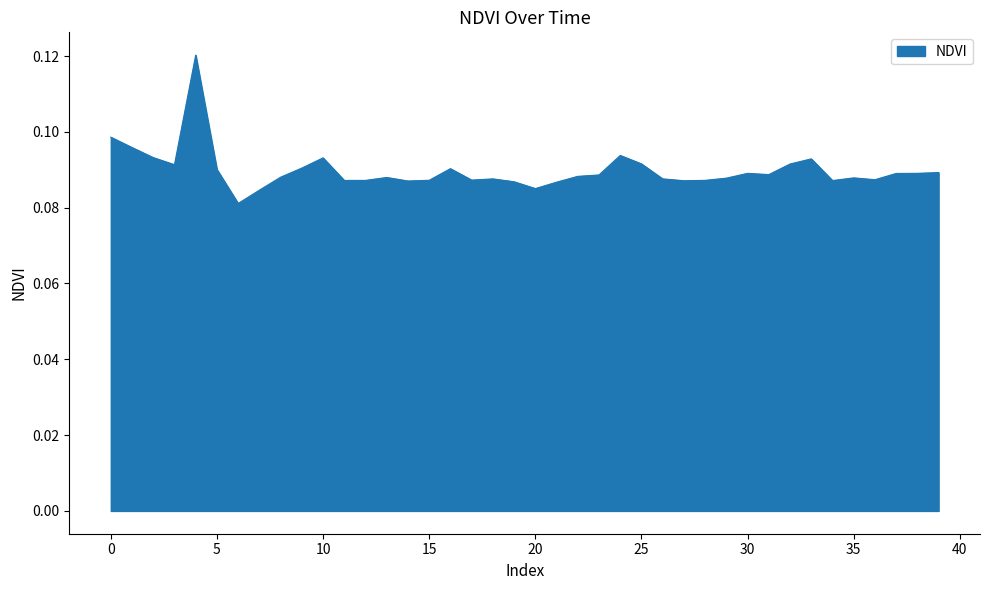

What is the value of the 40th point from the left?

0.1